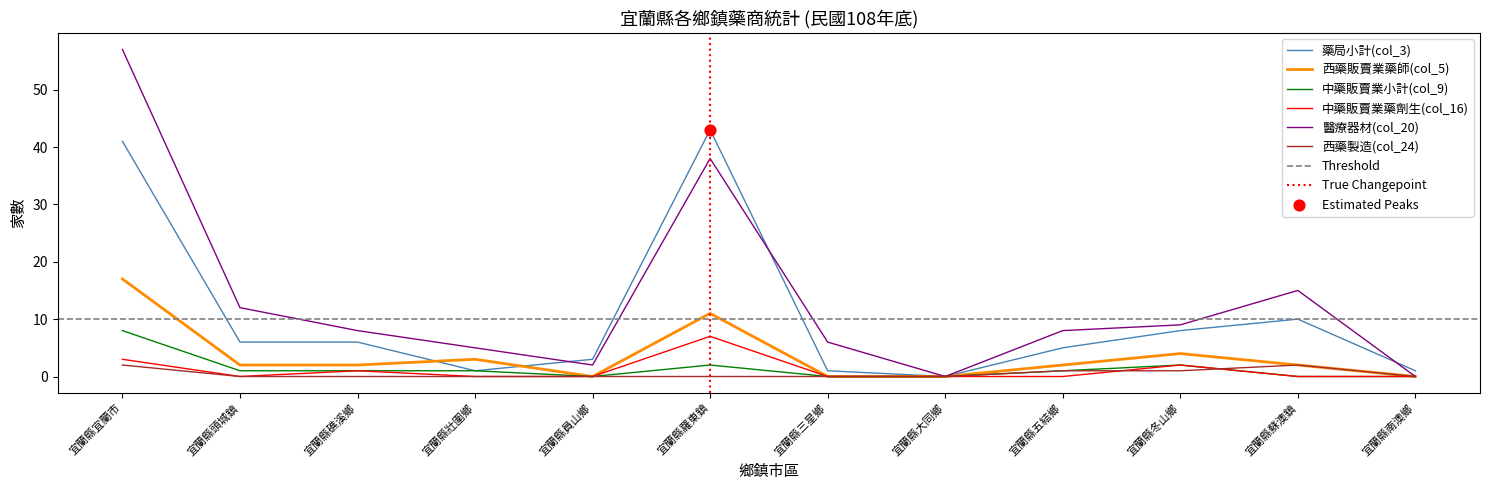

Which series has the largest Y range (max minus min)?

醫療器材(col_20)